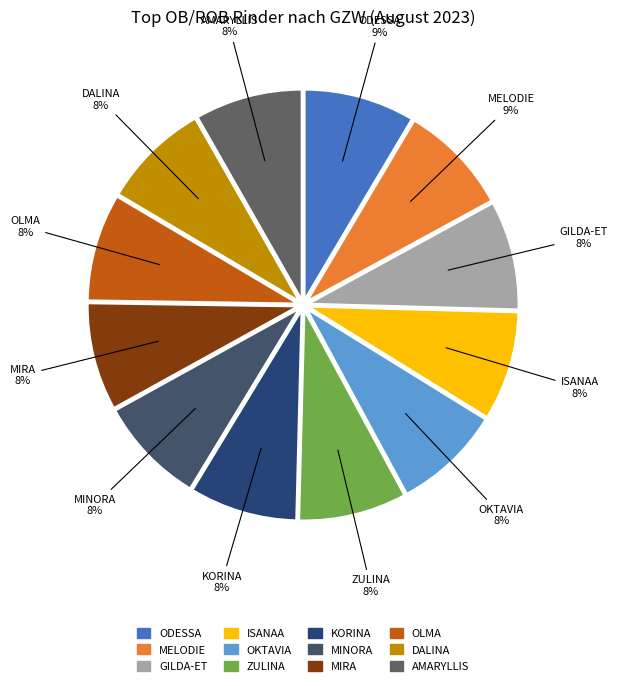

To the nearest percent, what is the average slice percentage?

8%